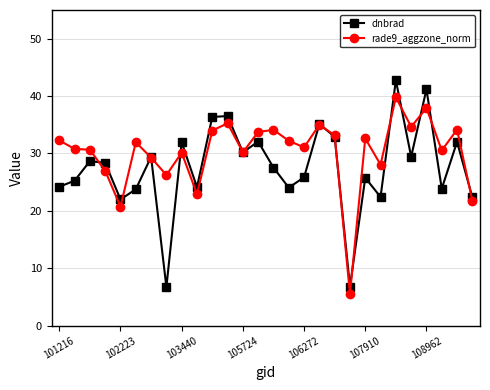

What is the value of the dnbrad point at the 26th from the left?

23.9